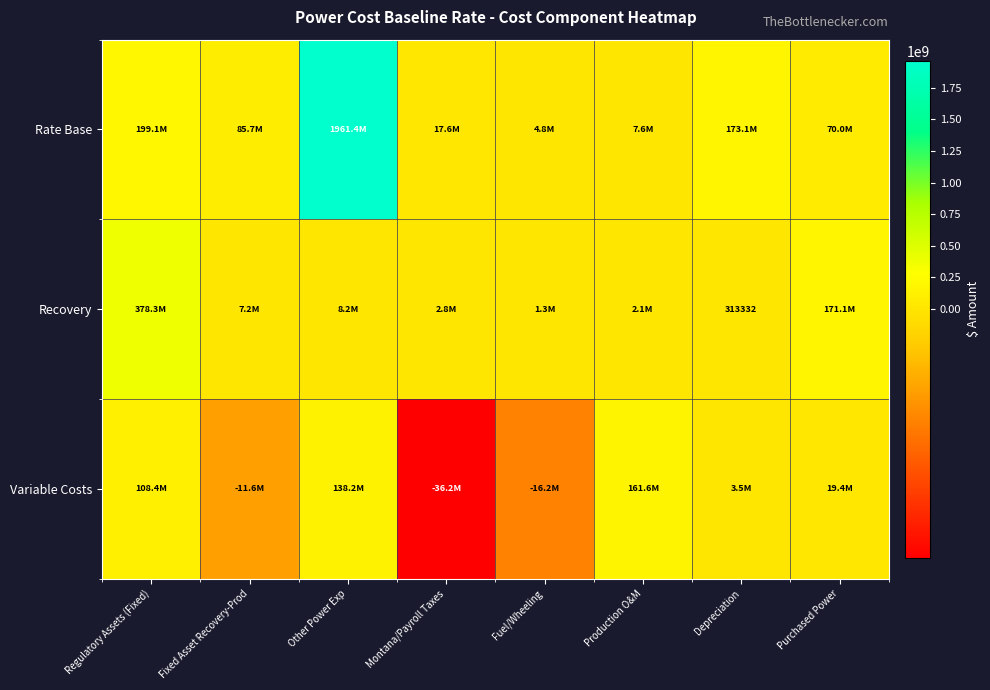

How many categories are shown in the chart?

8